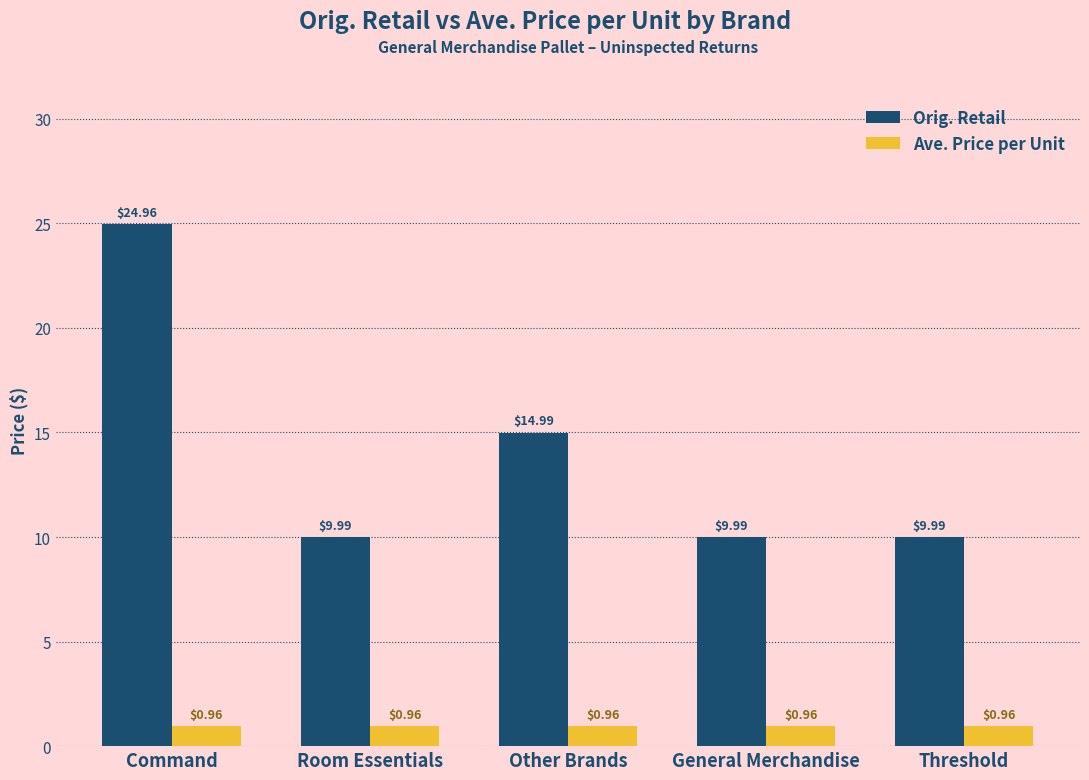

Which category has the highest value across all series?

Command